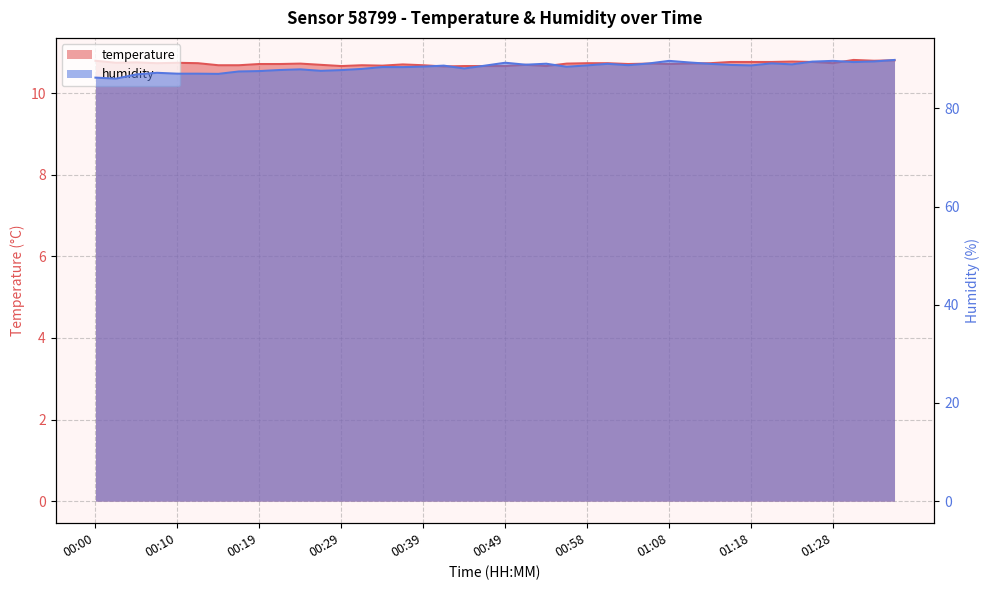

How many data points does each series have?

40